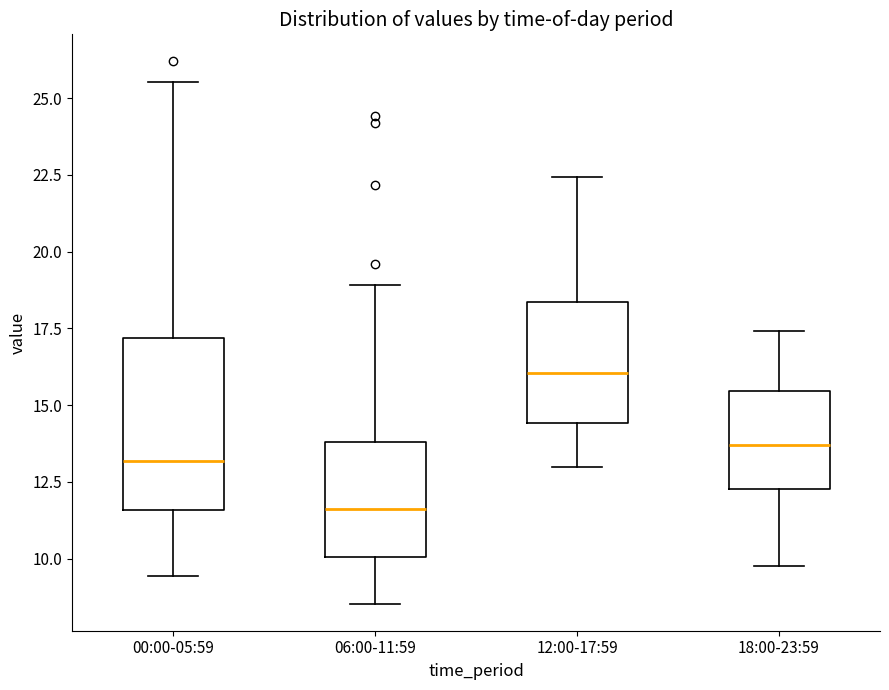

Which box has the lowest median line?

06:00-11:59